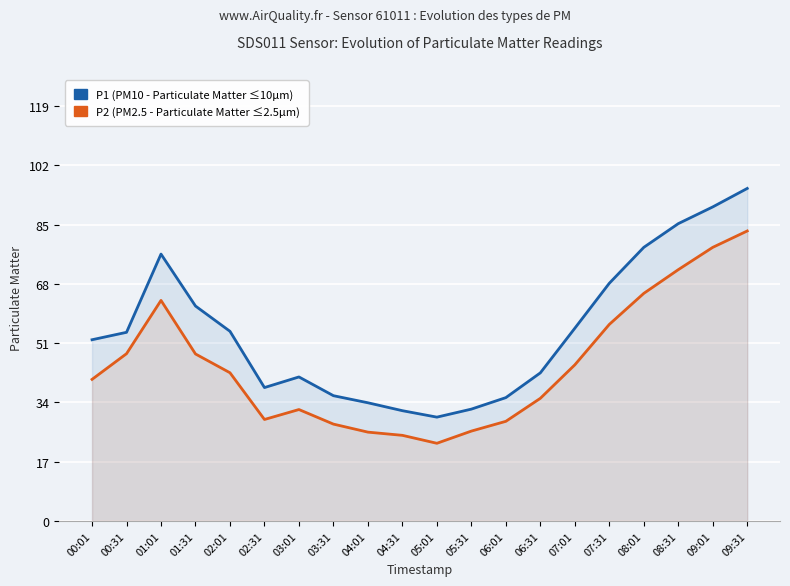

Read the P2 (PM2.5) value at 05:01.

22.3